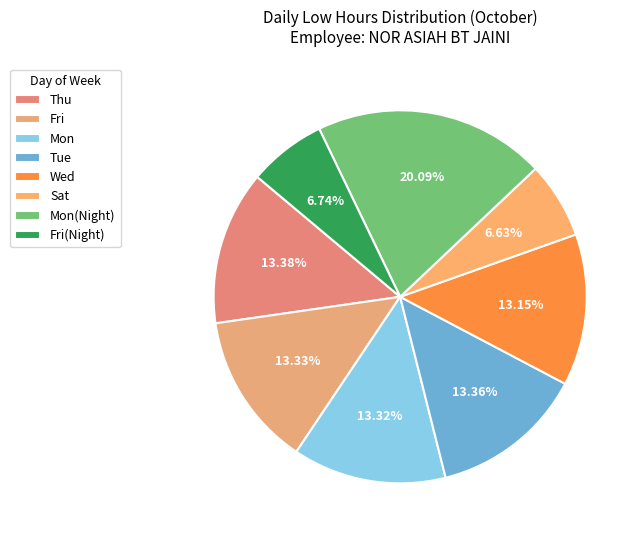

How many slices are in this pie chart?

8